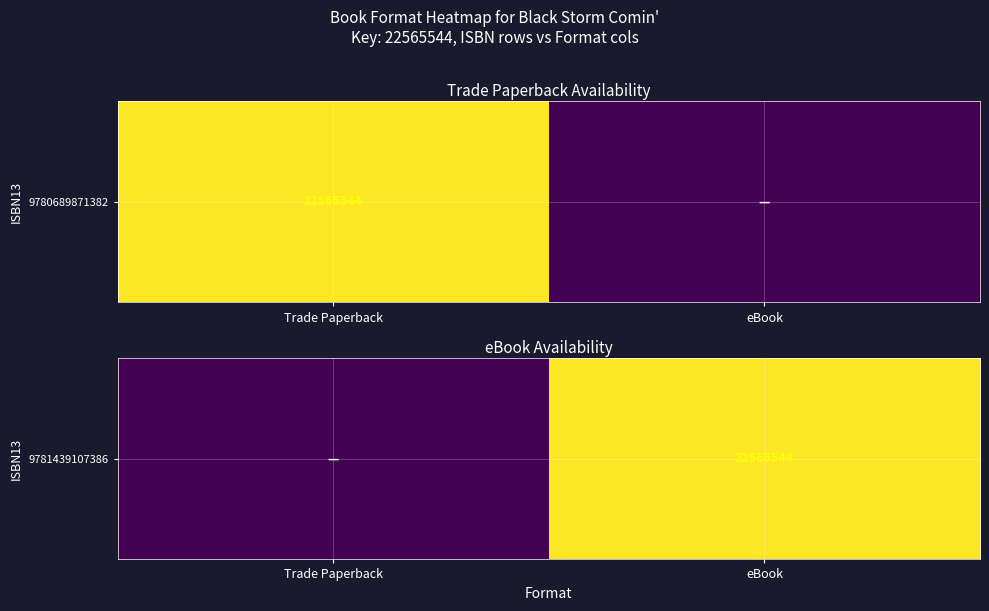

Reading left to right, what are all the values shown in this chart?

Trade Paperback=0	eBook=22565544